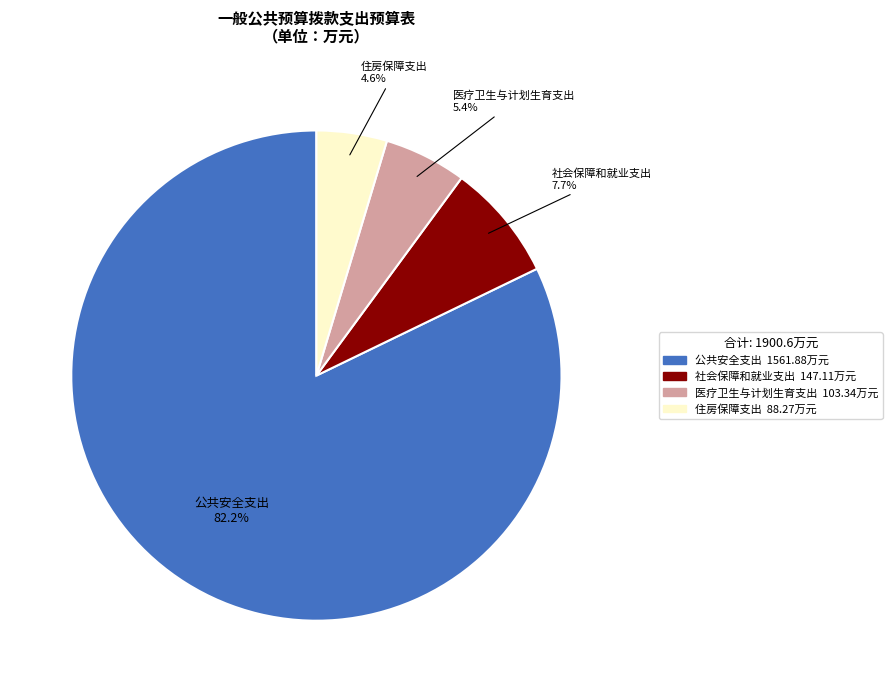

How much of the chart is everything except 住房保障支出?

95.4%